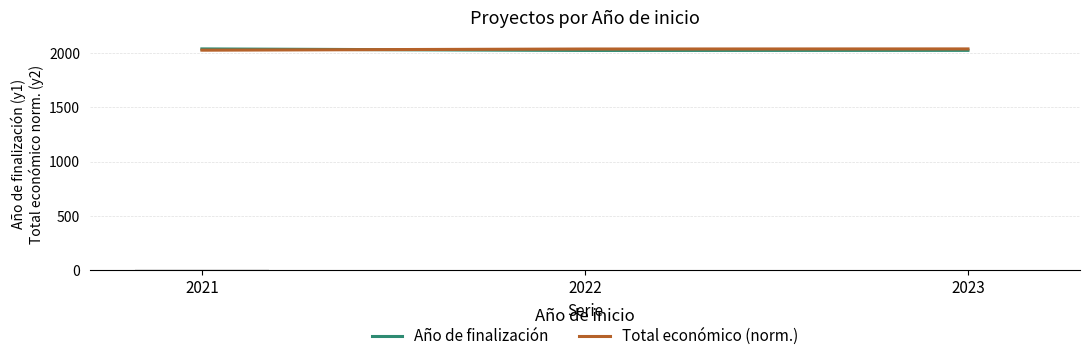

Does the chart contain stacked bars?

No